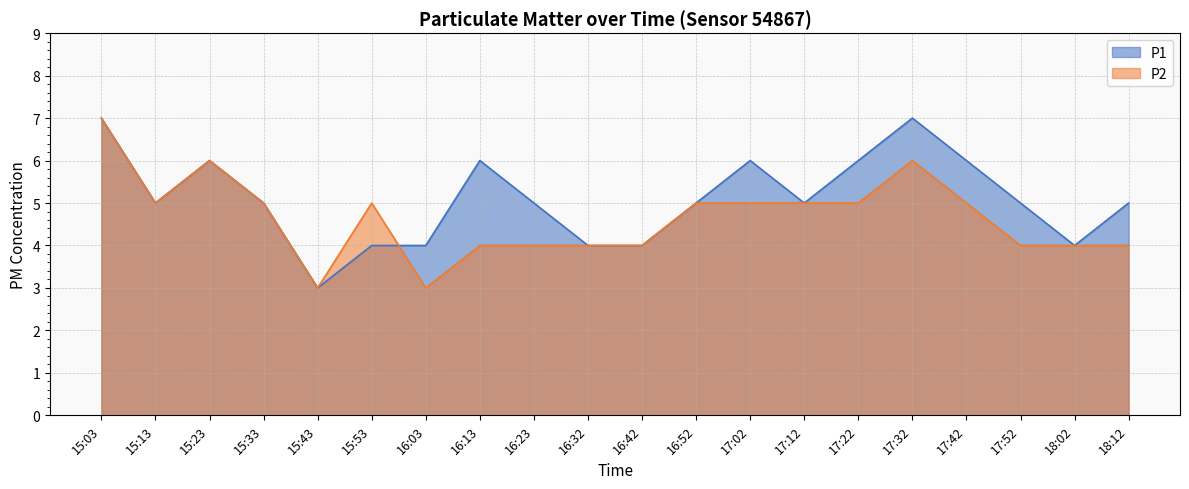

At which label does P2 first exceed 5?

15:03